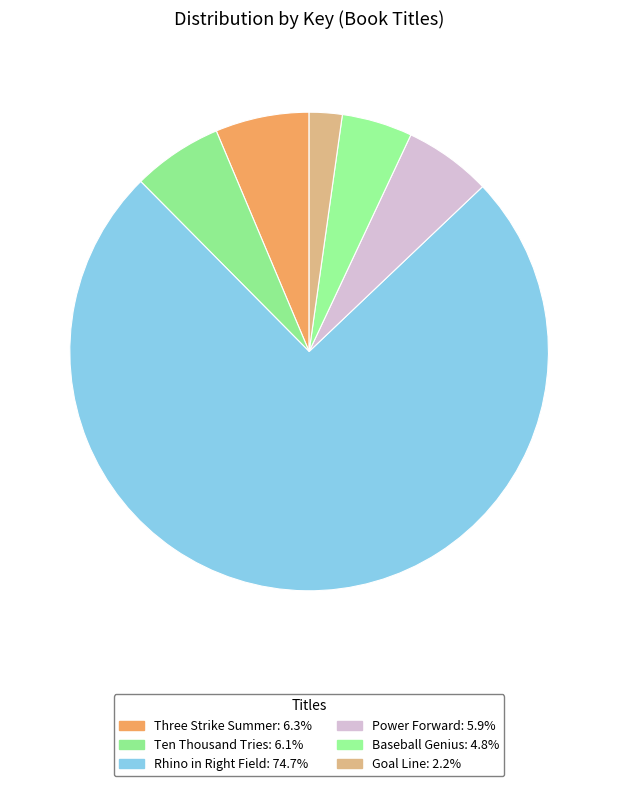

Between Power Forward and Three Strike Summer, which is larger?

Three Strike Summer